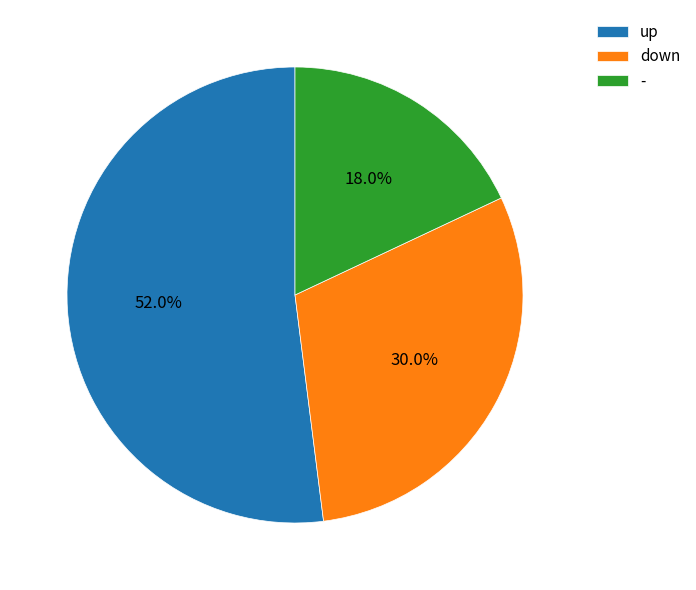

Rank the categories by value from highest to lowest.

up, down, -